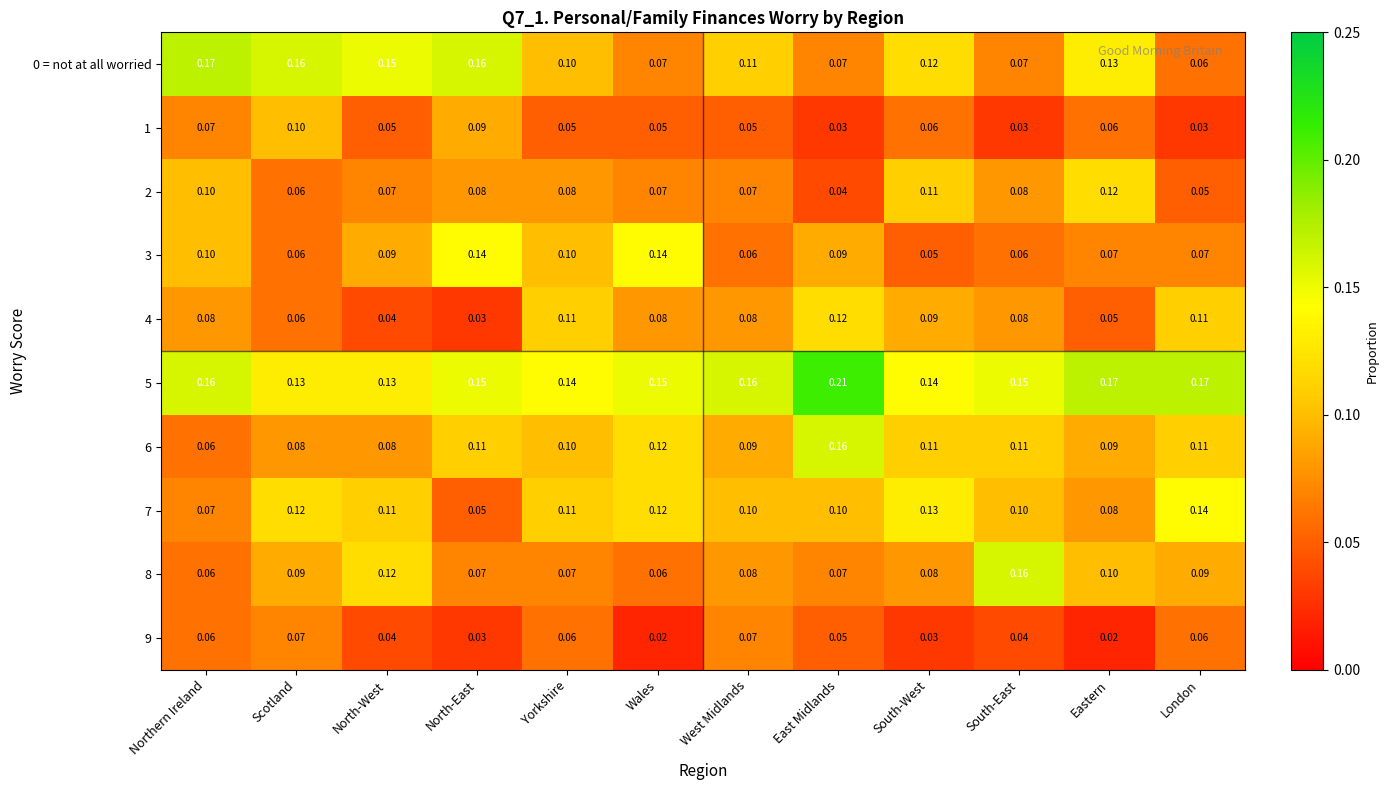

At which label does 4 reach its peak?

East Midlands